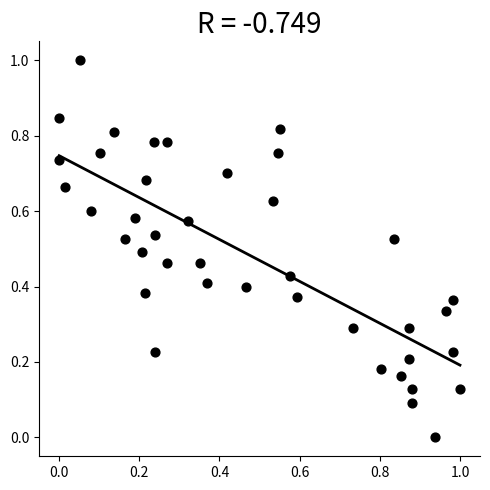

What is the range of X values (max minus min)?

1.0